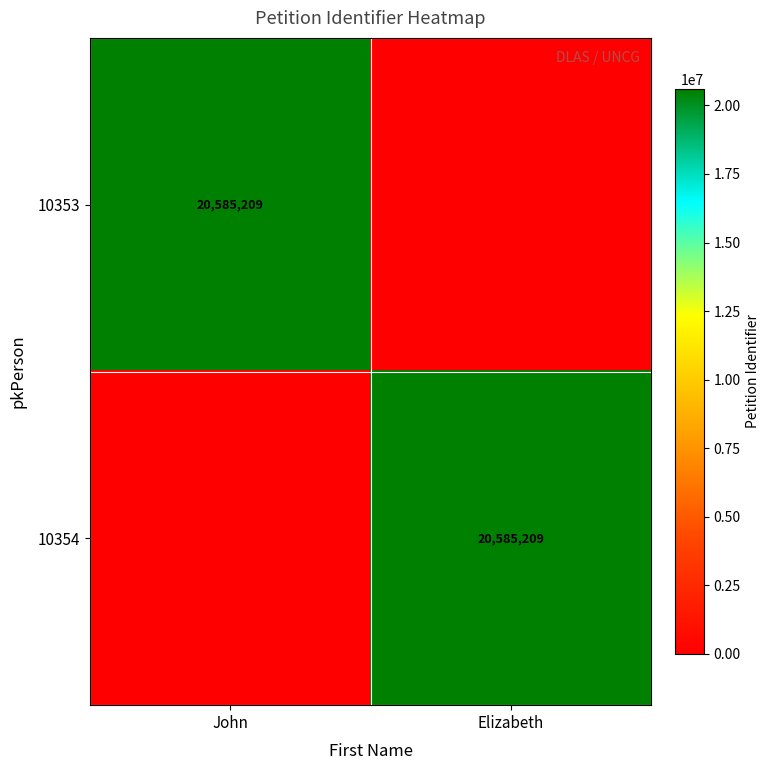

The value of 10353 at John is 20585209. True or false?

True